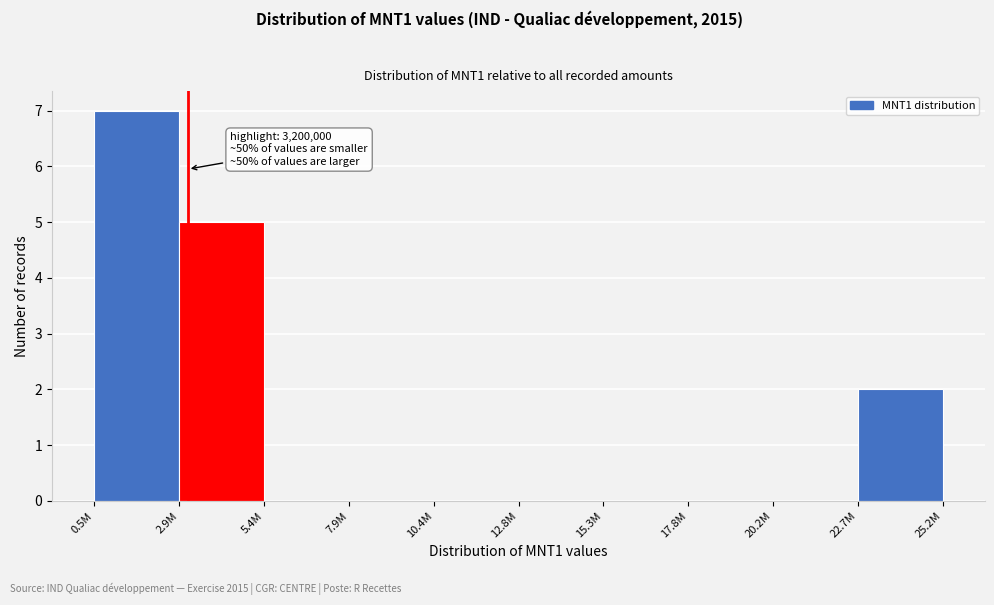

Reading left to right, transcribe all the data shown in this chart.

0.5M=7	2.9M=5	5.4M=0	7.9M=0	10.4M=0	12.8M=0	15.3M=0	17.8M=0	20.2M=0	22.7M=2